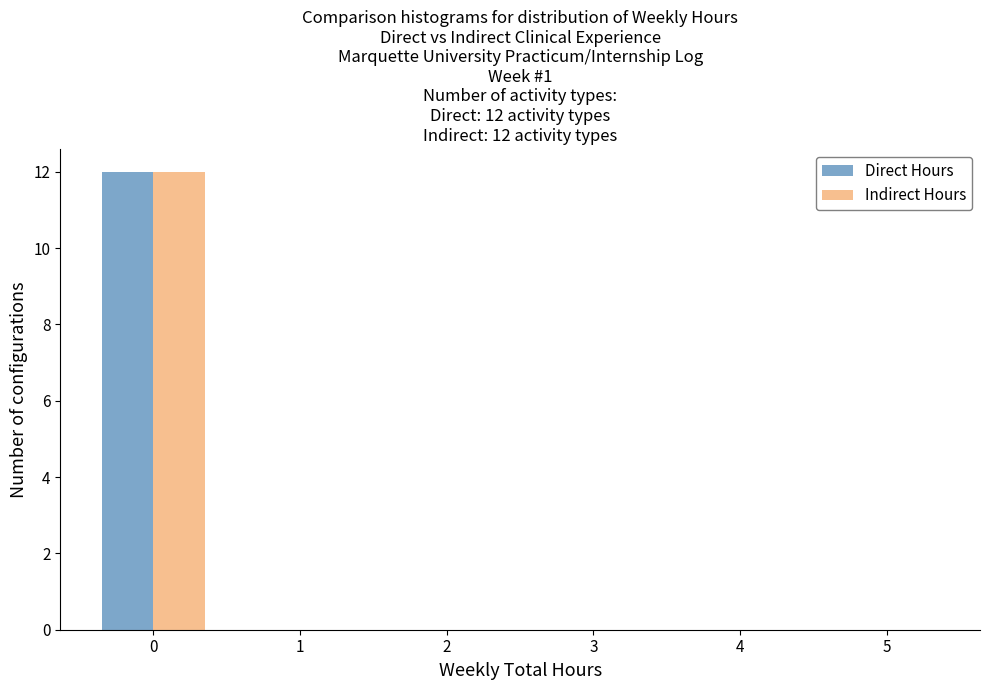

Reading left to right, transcribe all the data shown in this chart.

Direct Hours: 0=12	1=0	2=0	3=0	4=0	5=0
Indirect Hours: 0=12	1=0	2=0	3=0	4=0	5=0